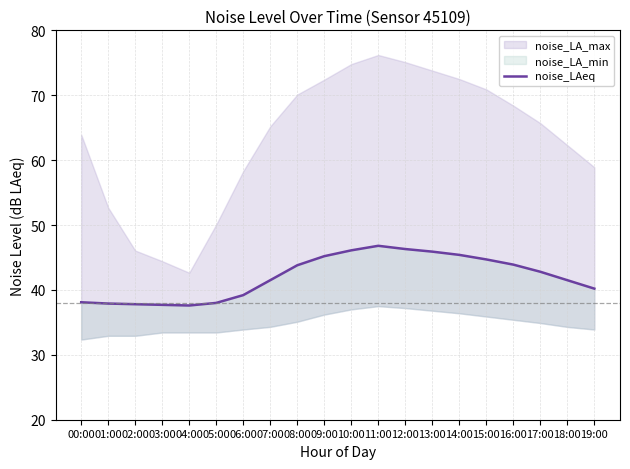

Count the number of categories in the chart.

20